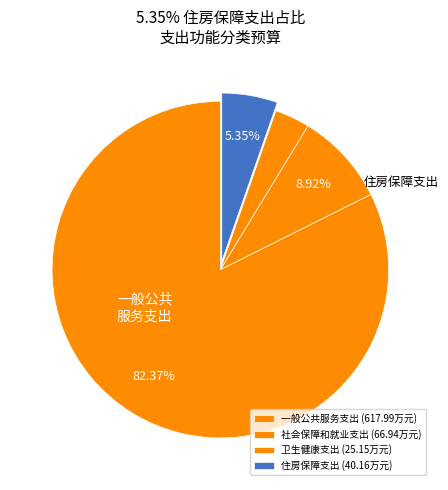

Which category accounts for the majority?

一般公共服务支出